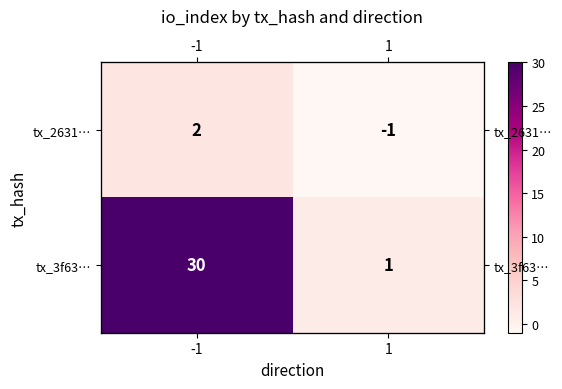

What is the average value of the tx_3f63… series?

16